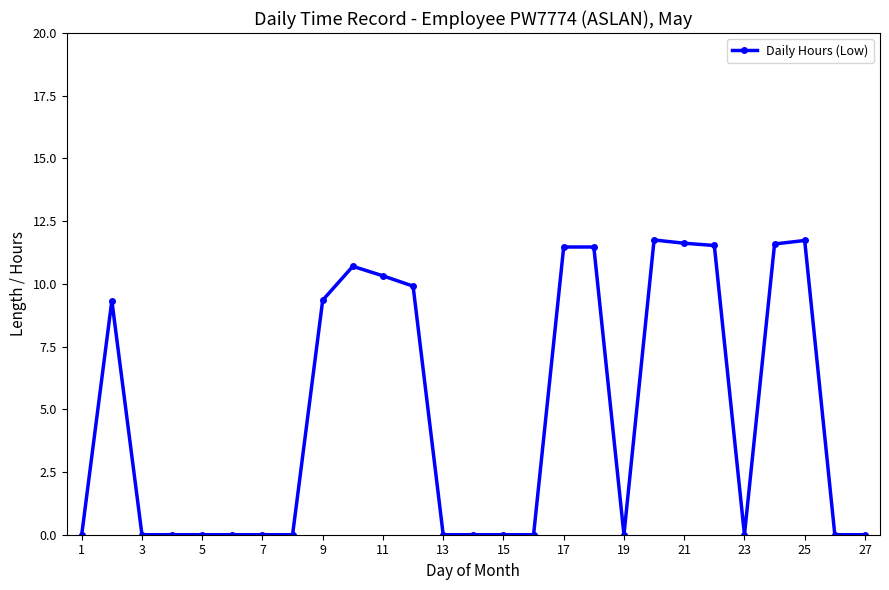

True or false: the data has more than 0 interior local peaks.

True